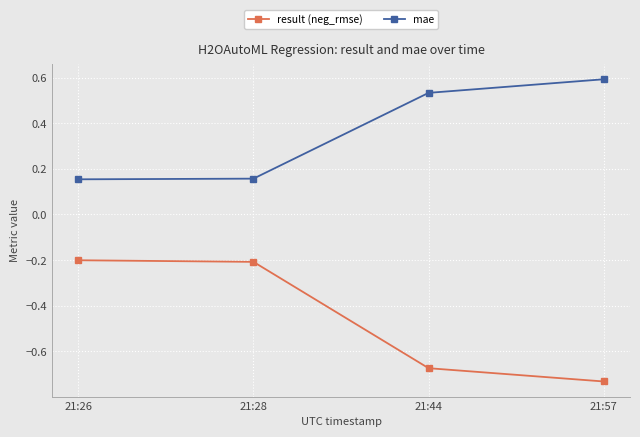

True or false: mae has a value of 0.3 at 21:44.

False